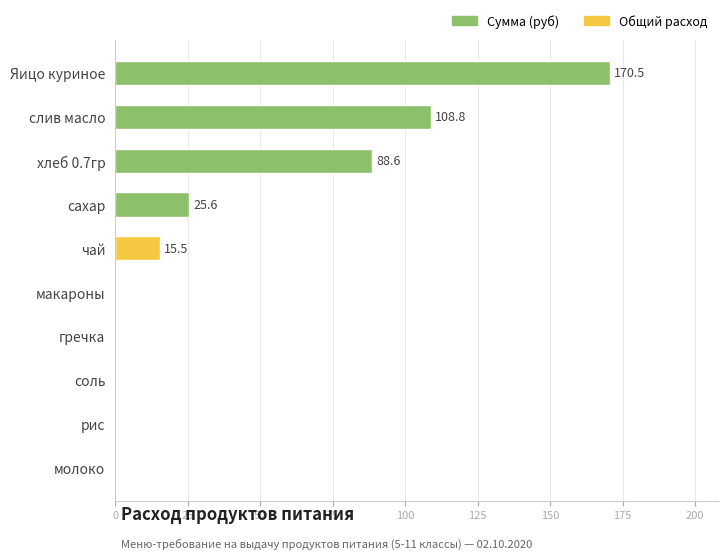

What is the sum of the values at соль and чай?

15.5